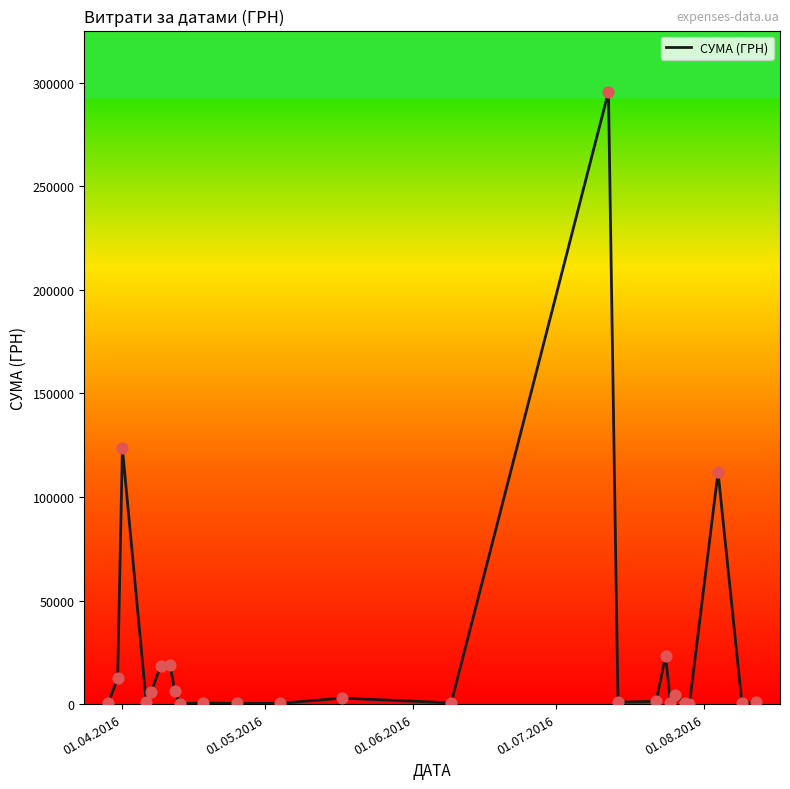

What is the difference between the maximum and minimum values?

295540.8